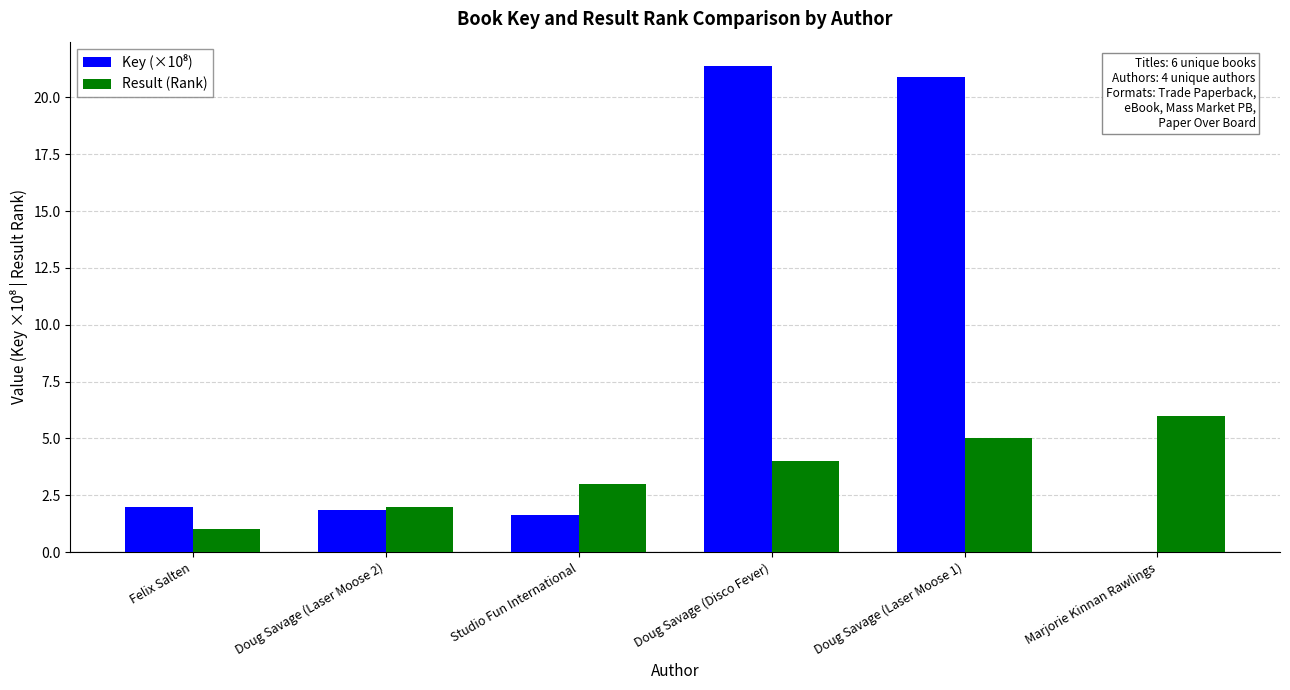

The Result (Rank) series shows 5.0 at Doug Savage (Laser Moose 1). True or false?

True